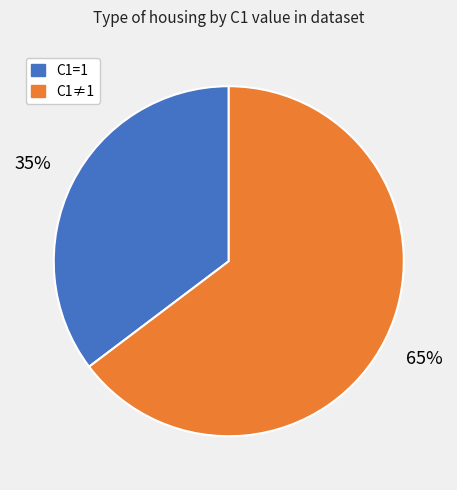

Which category has the biggest portion of the pie?

C1≠1